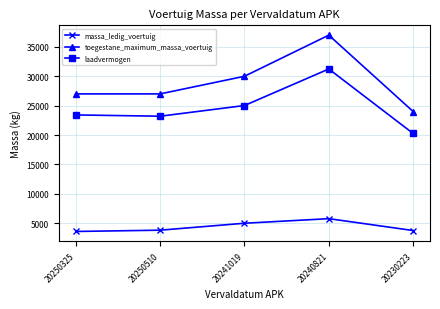

True or false: toegestane_maximum_massa_voertuig has more than 1 interior local peaks.

False